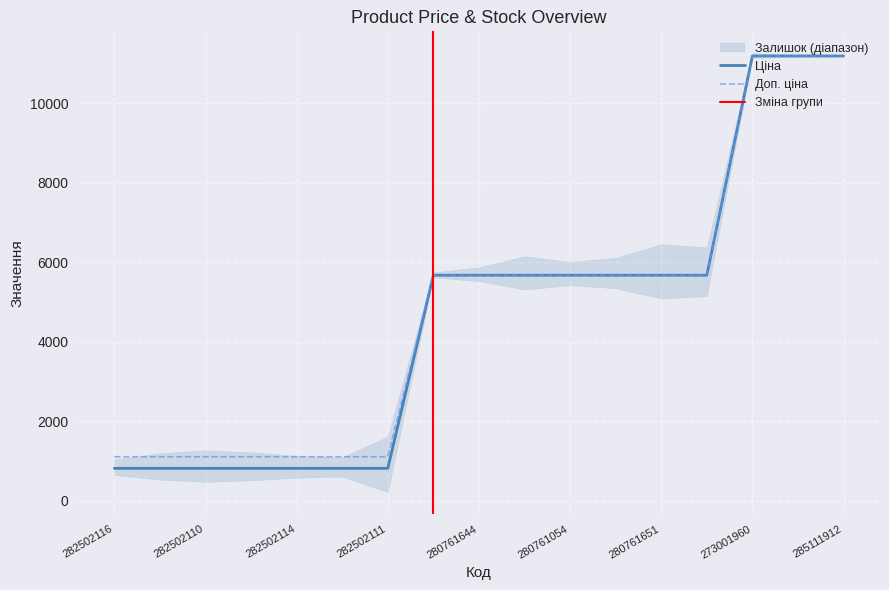

What is the maximum value for Ціна?

11188.2